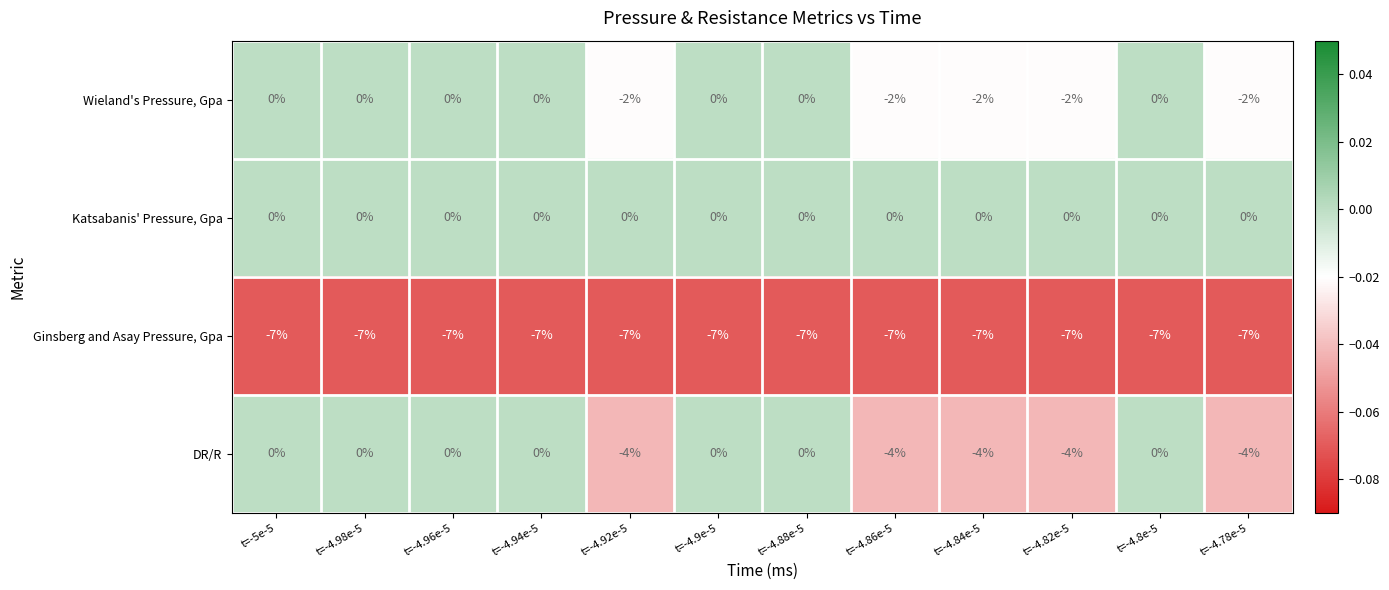

What is the total value across all series at t=-4.98e-5?

-7